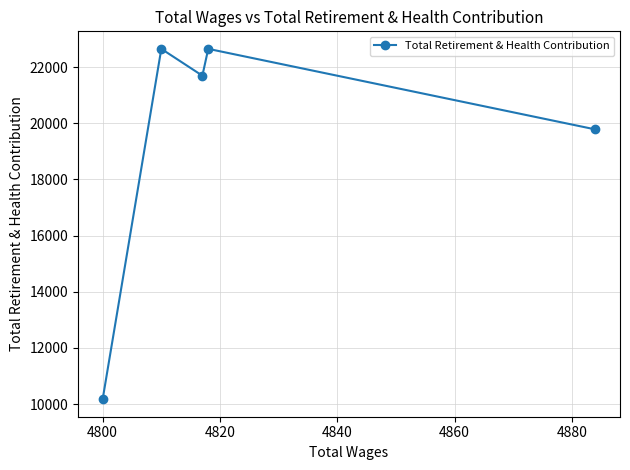

True or false: the data has more than 0 interior local peaks.

True